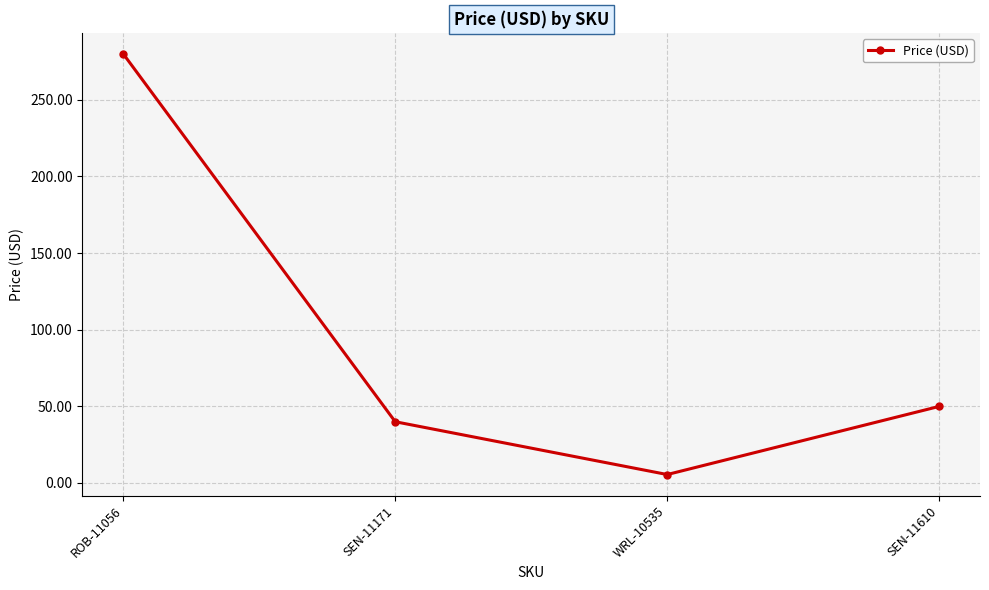

What is the average value?

93.8